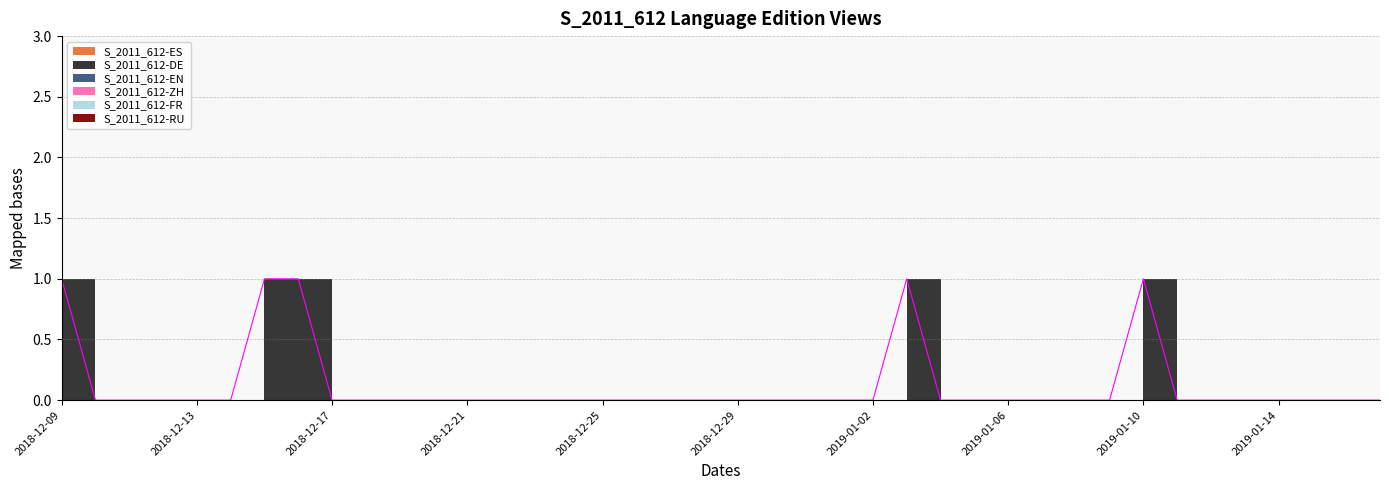

What is the label of the 26th point from the left?

2019-01-03